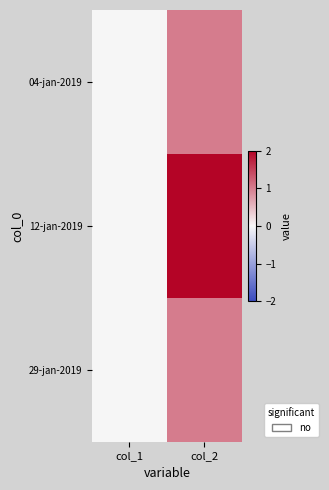

Rank the series at col_1 from highest to lowest value.

04-jan-2019, 12-jan-2019, 29-jan-2019